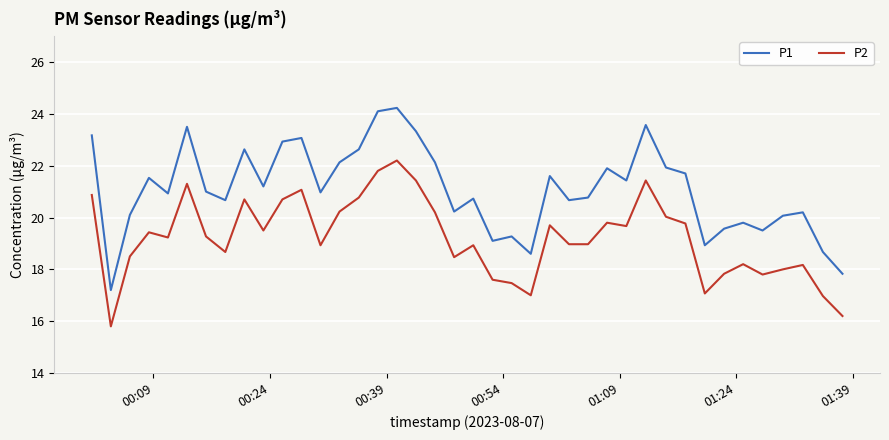

Which series has the widest spread of values?

P1